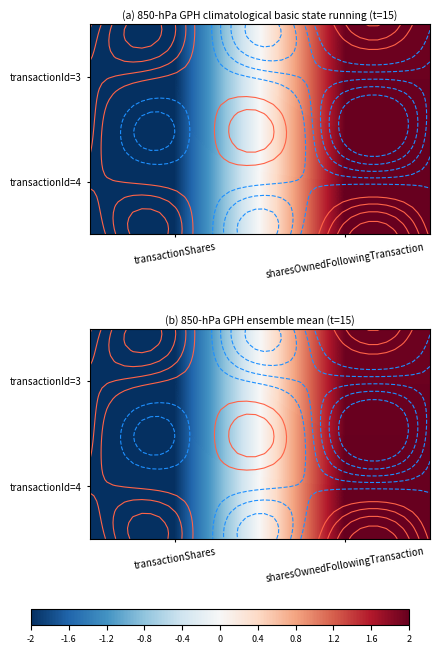

What is the difference between the maximum and minimum values in the transactionId=4 series?

4.0